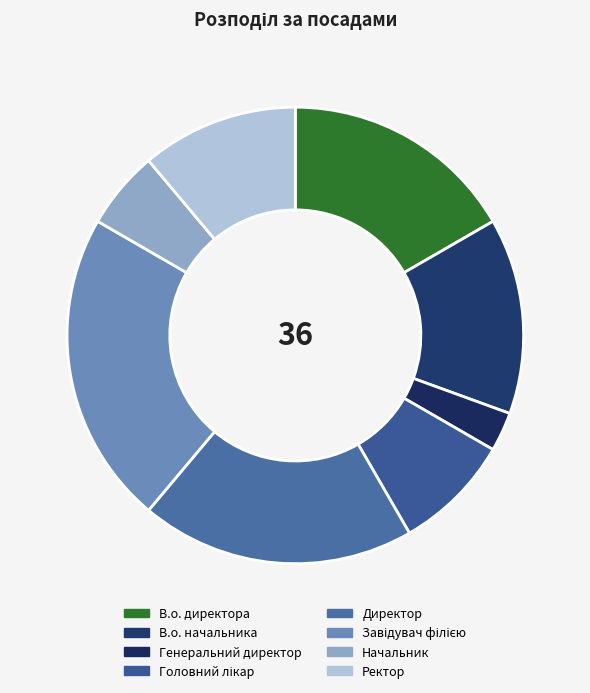

Do Головний лікар and Генеральний директор together represent more than half of the pie?

No